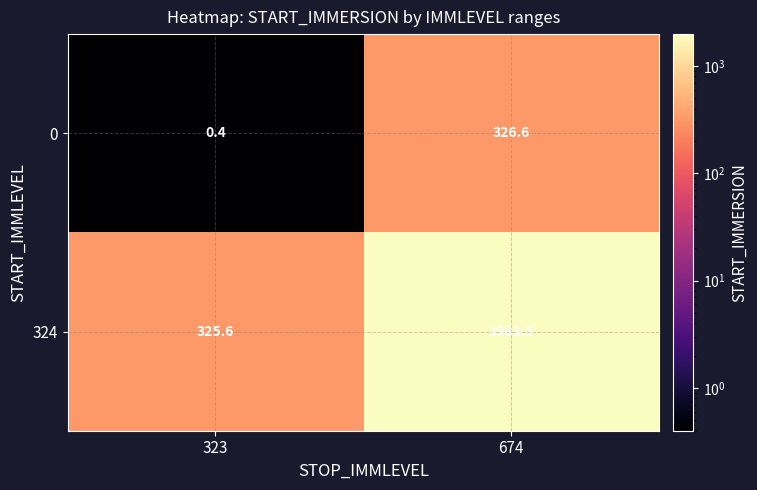

Reading left to right, list all the values displayed in this chart.

0: 0.4	326.6
324: 325.6	1983.5